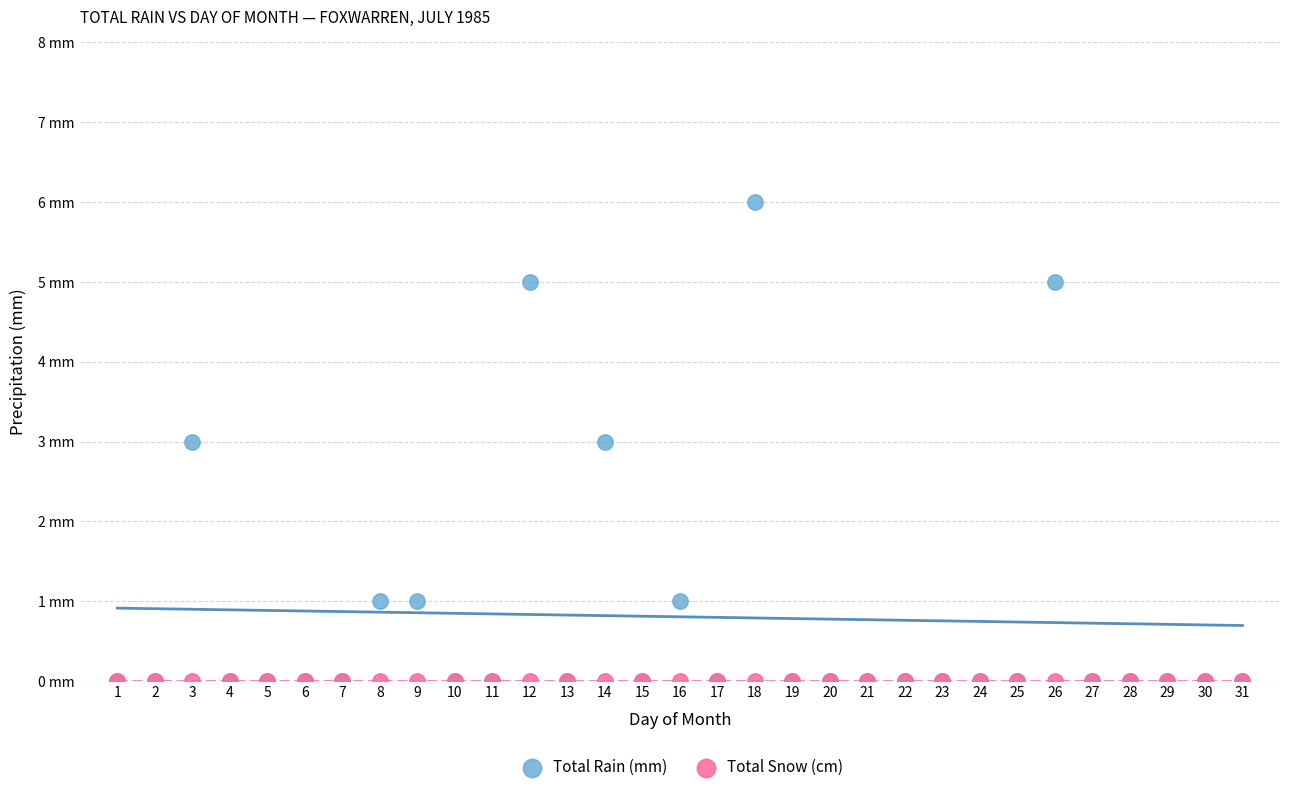

Which series reaches the maximum Y coordinate?

Total Rain (mm)